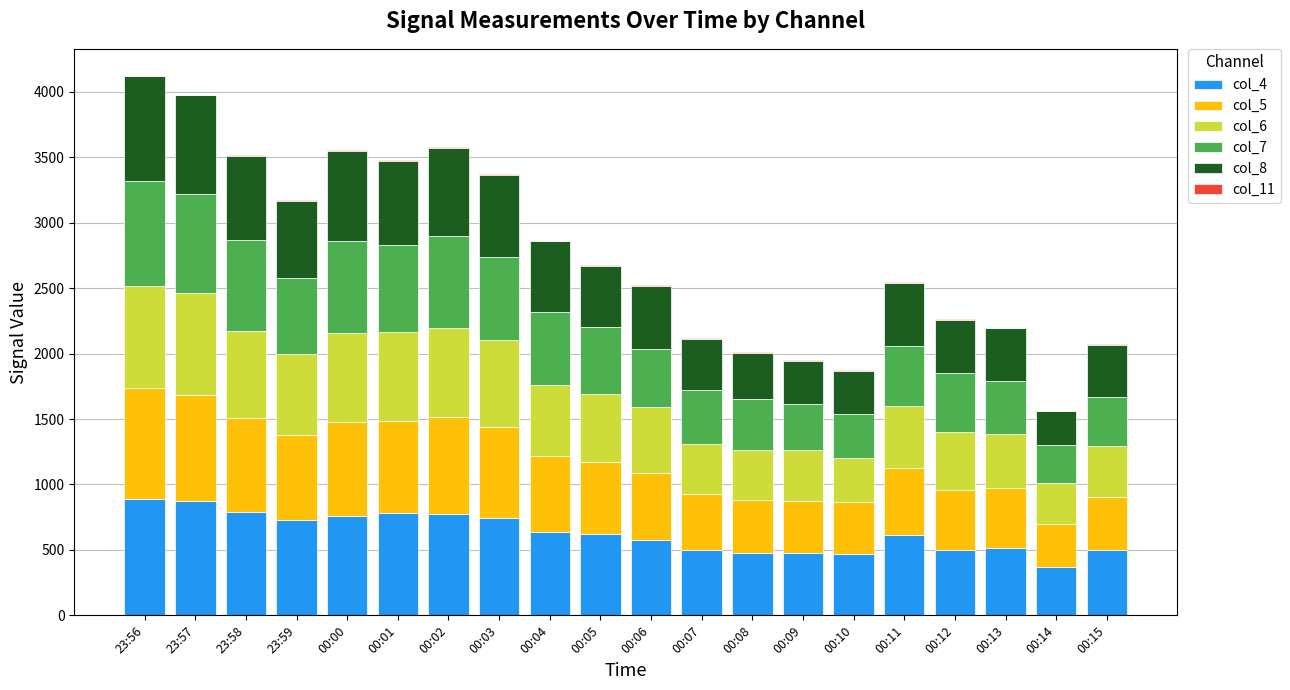

List the series in order of their peak value, highest first.

col_4, col_5, col_7, col_8, col_6, col_11